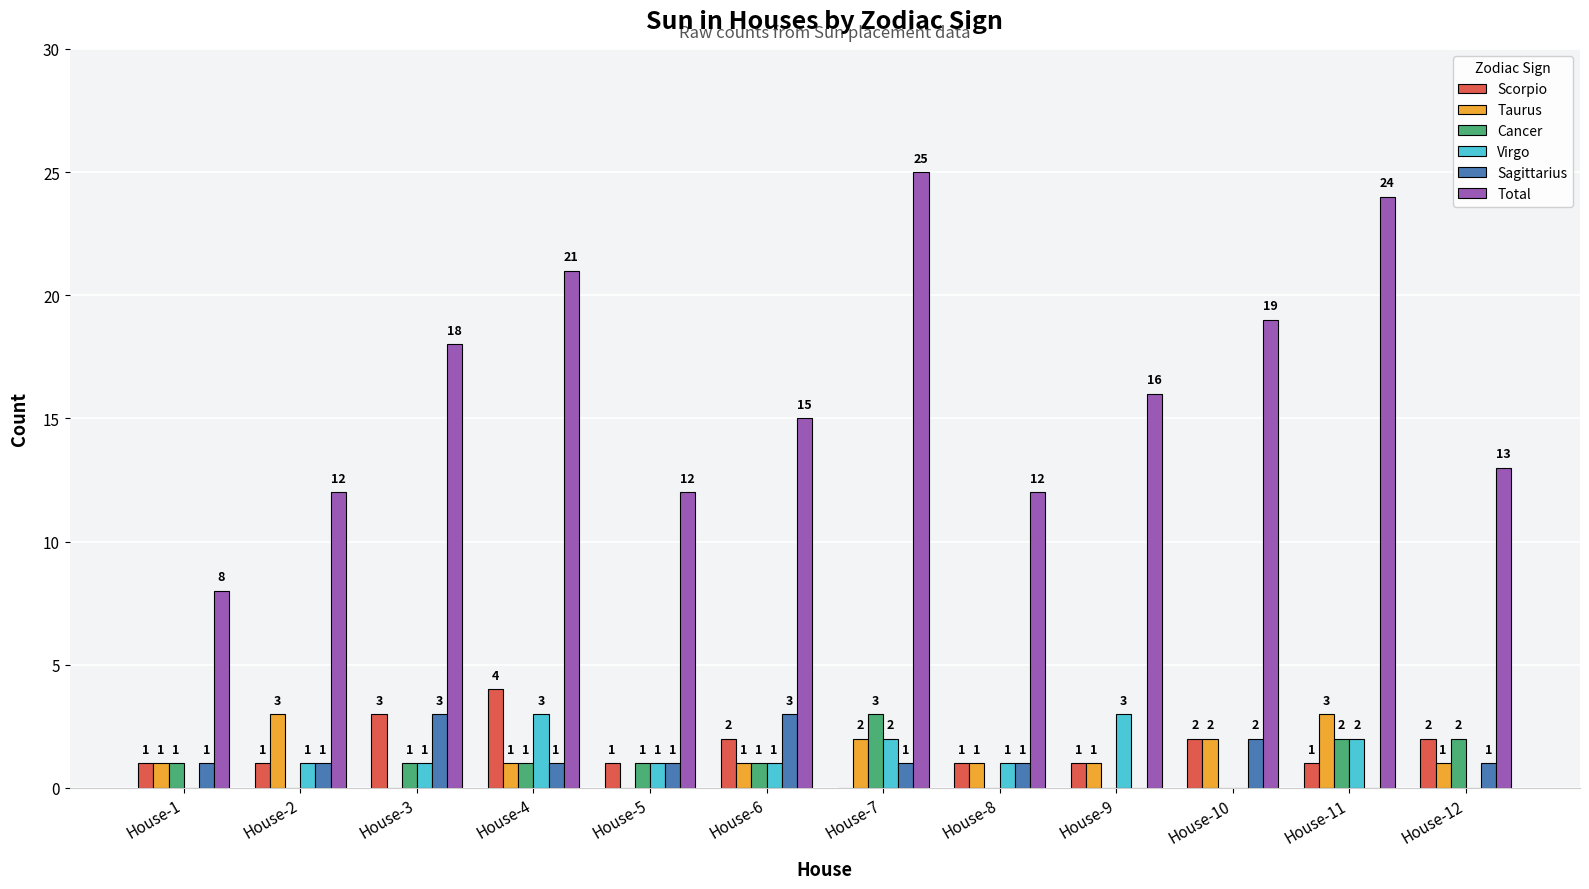

What is the sum of the Total values at House-10 and House-4?

40